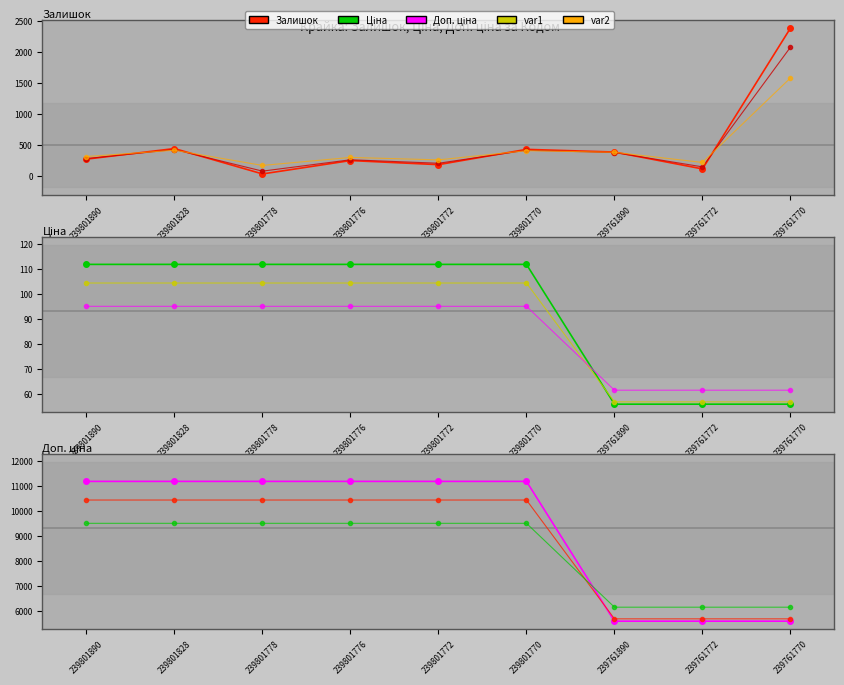

True or false: Доп. ціна and Залишок intersect in this chart.

False